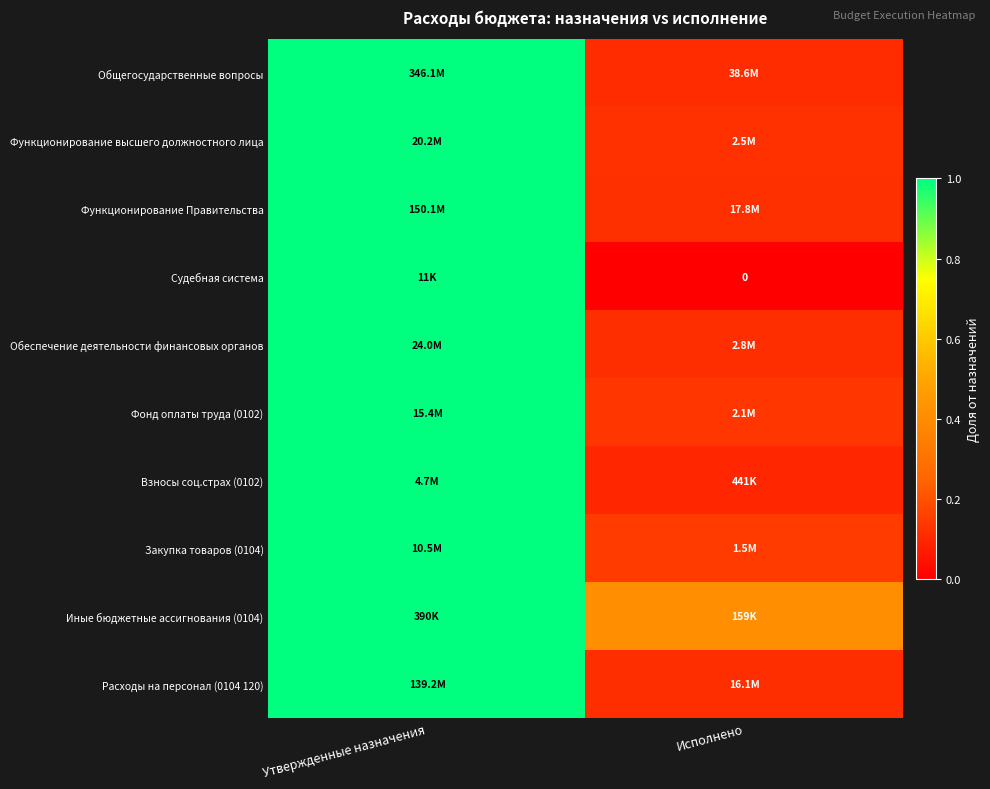

Count the number of categories in the chart.

2